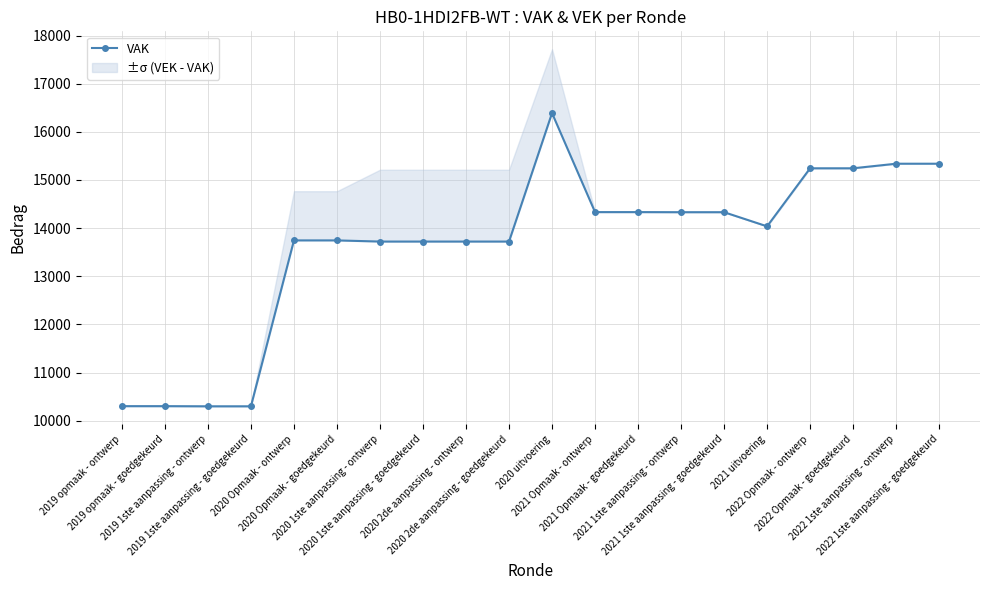

Between 2022 1ste aanpassing - ontwerp and 2021 1ste aanpassing - ontwerp, which is larger?

2022 1ste aanpassing - ontwerp